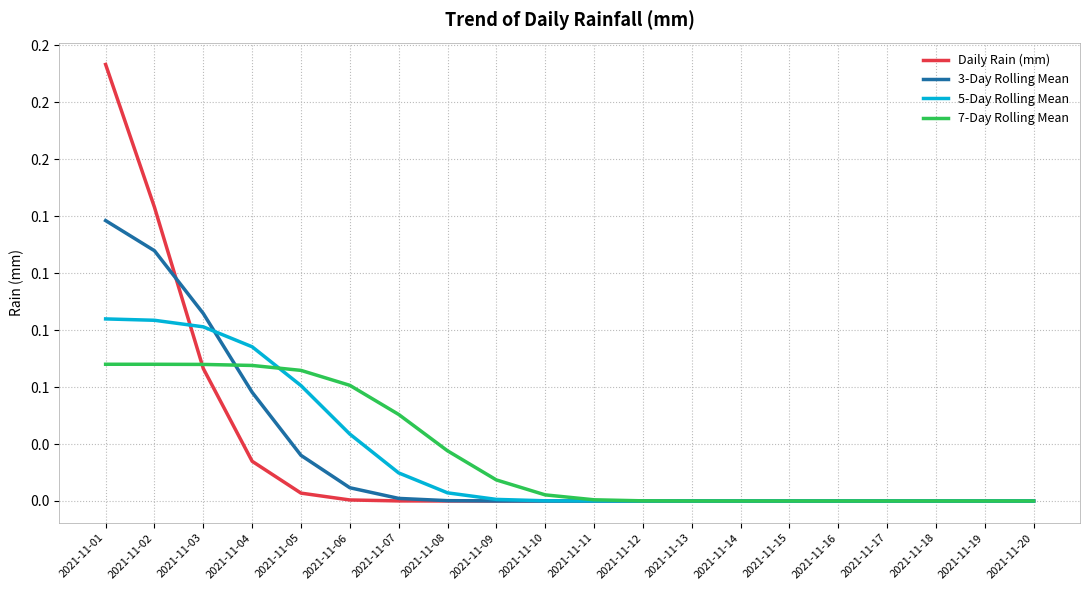

What are all the series names shown in the legend?

Daily Rain (mm), 3-Day Rolling Mean, 5-Day Rolling Mean, 7-Day Rolling Mean